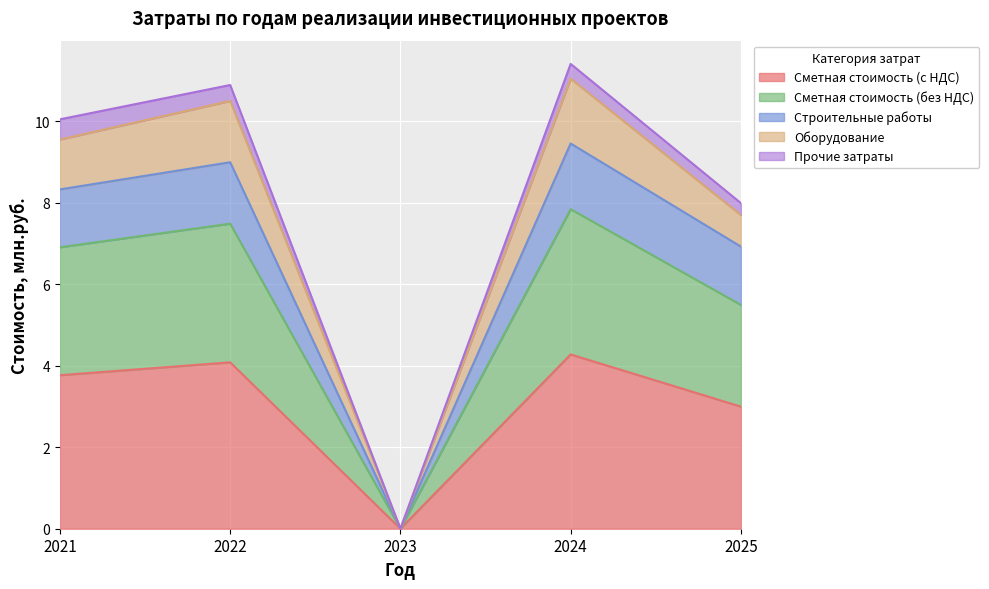

What is the total value across all series at 2024?

11.4